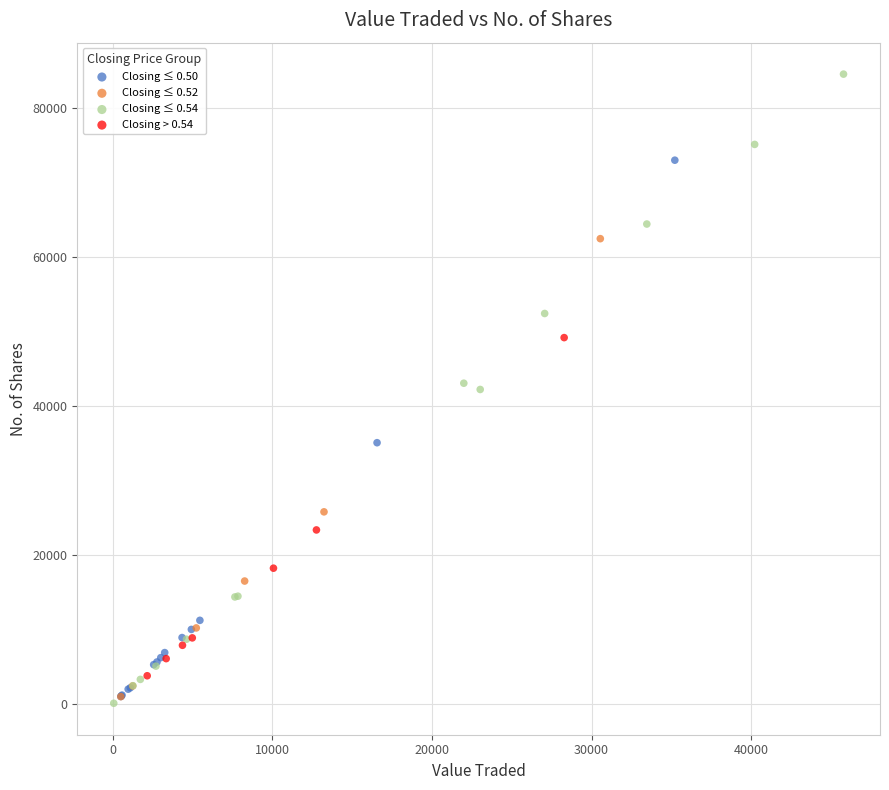

Which series has the widest spread of Y values?

Closing ≤ 0.54